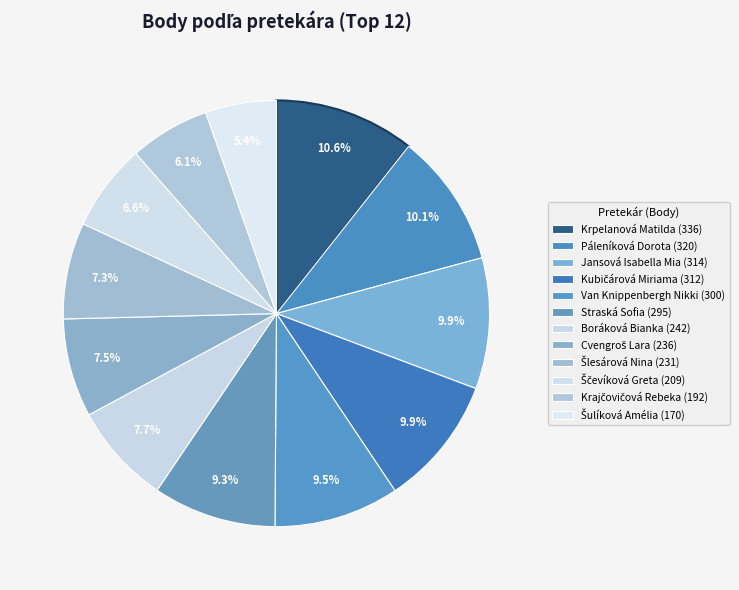

Is it true that Straská Sofia is 9% of the pie?

True